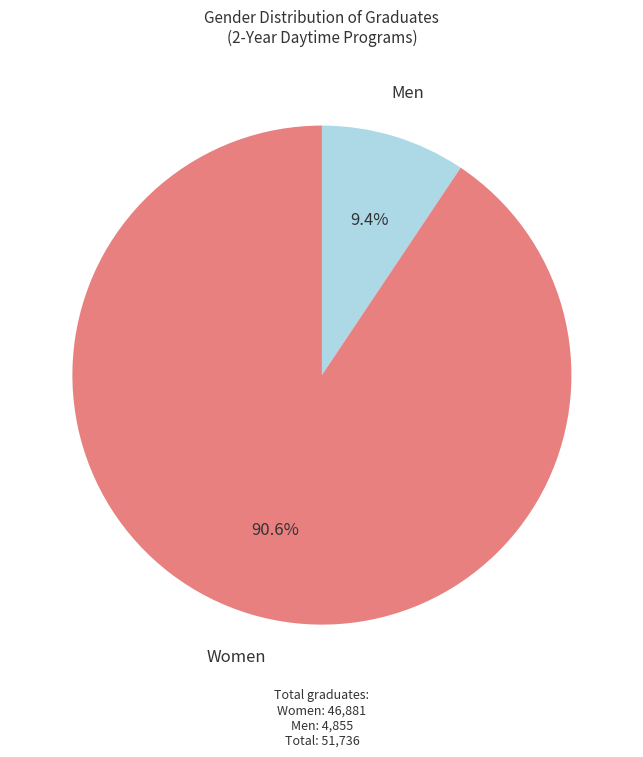

Does any single category account for the majority?

Yes